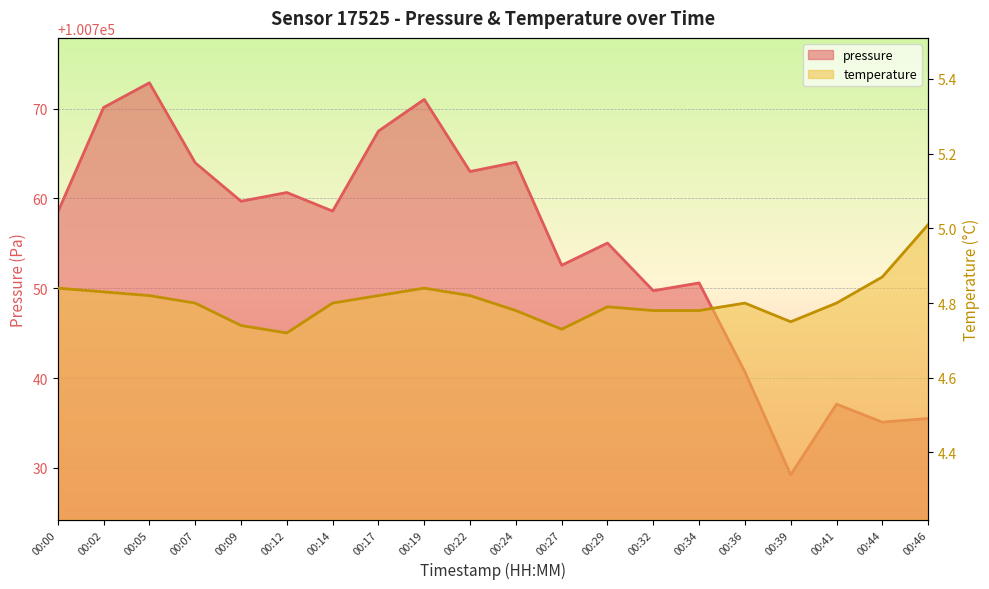

What is the average value of the pressure series?

100754.8